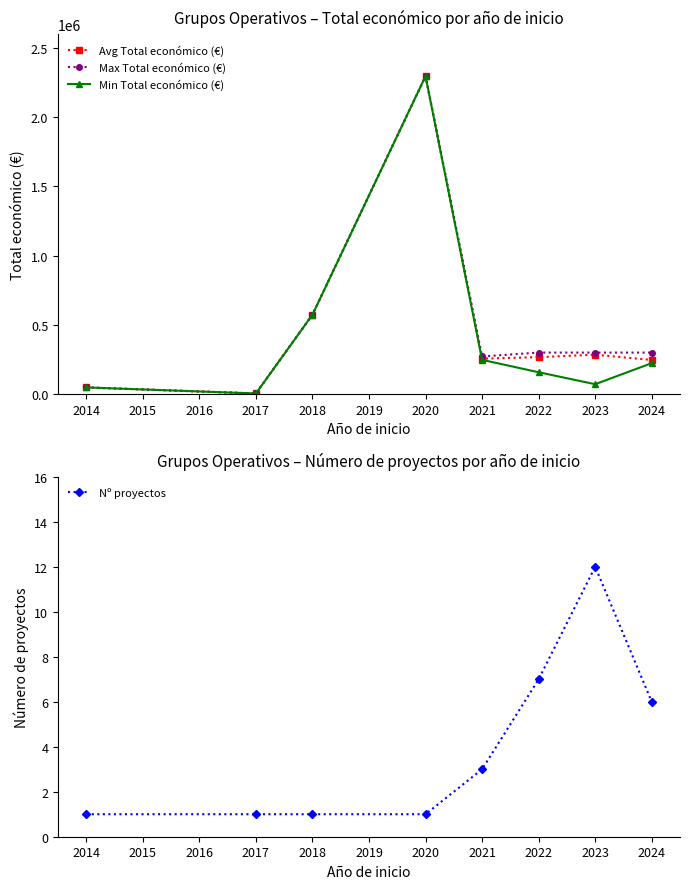

The value of Max Total económico (€) at 2018 is 778277. True or false?

False